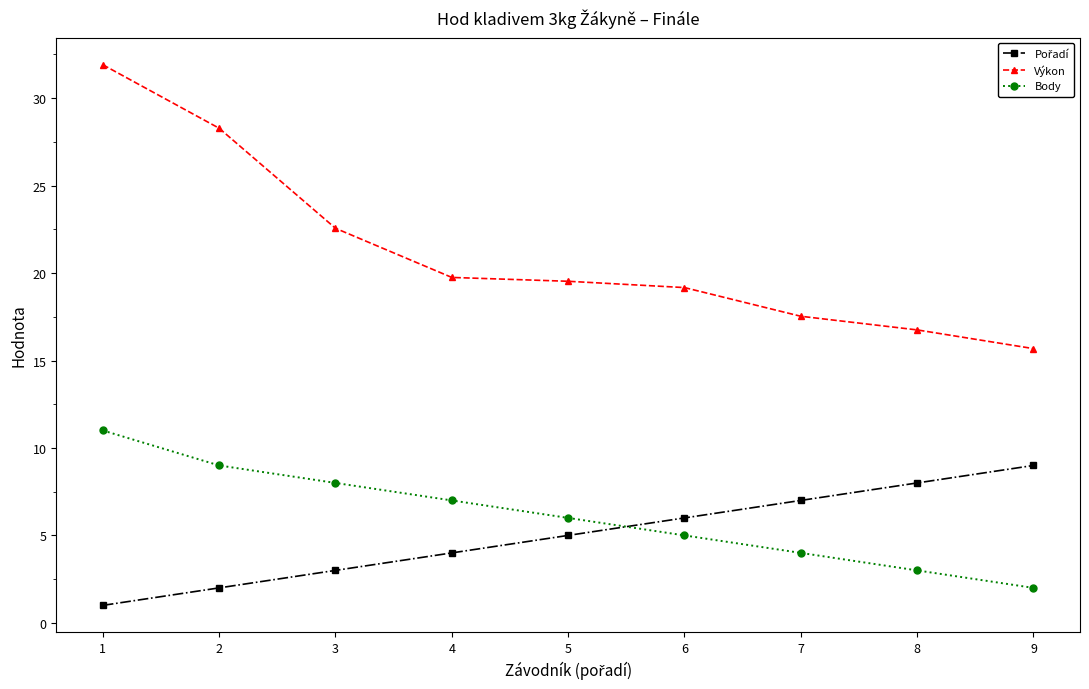

What is the value of the Body point at the 7th from the left?

4.0